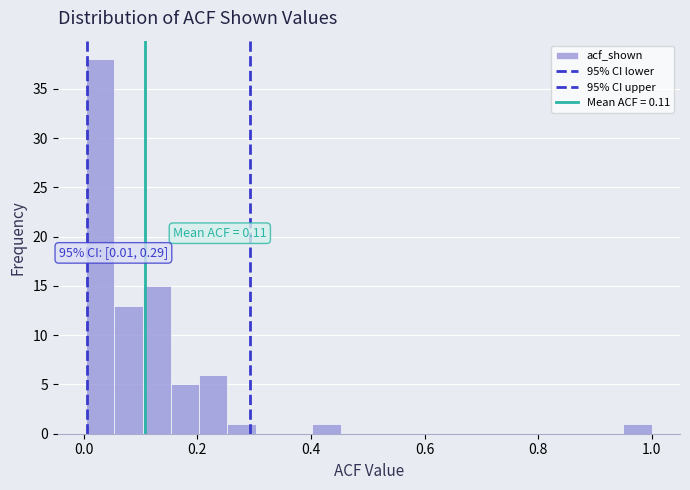

Read against the x-axis, roughly where is the centre of the tallest bar?

0.02